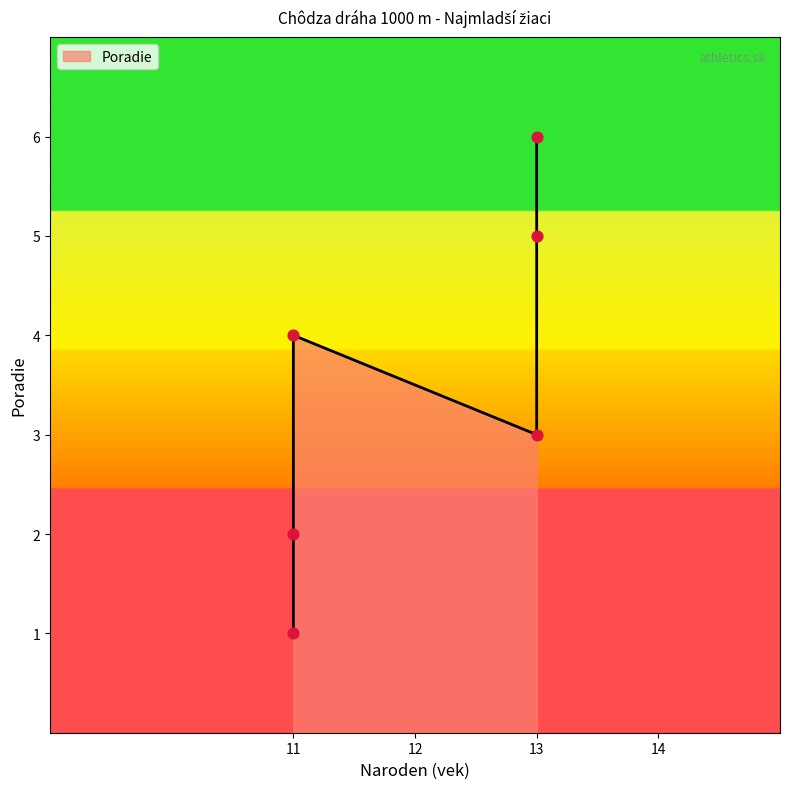

Which has a higher value, 11 or 13?

13